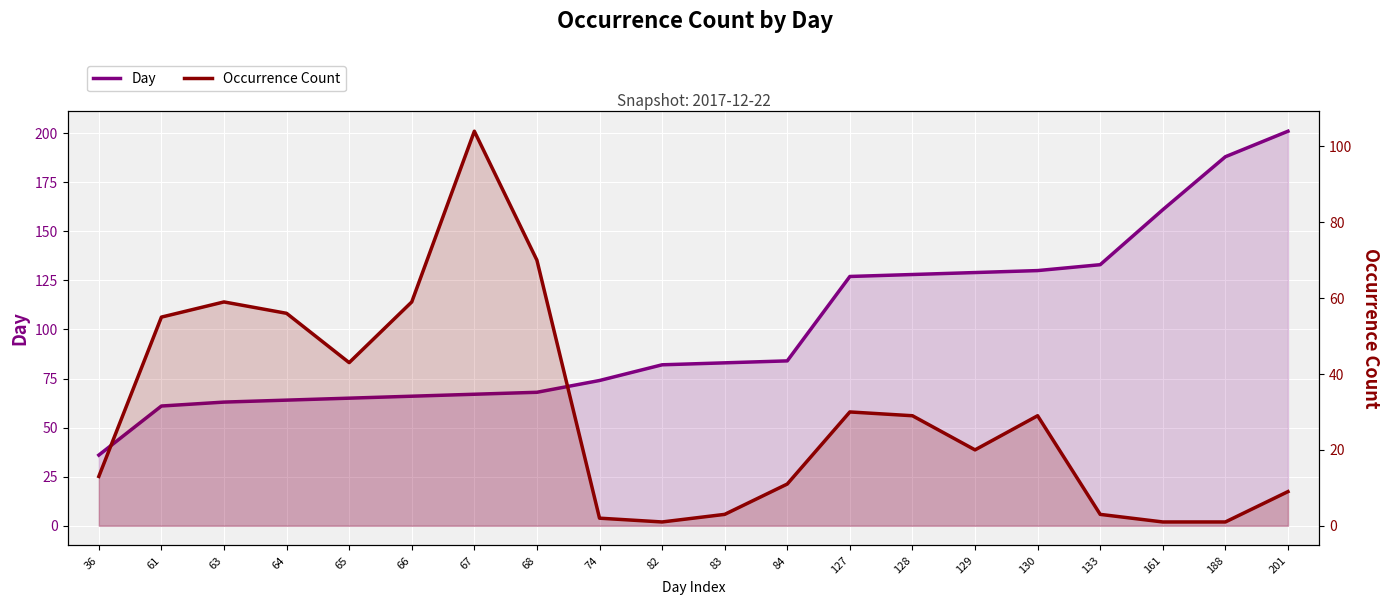

Reading left to right, transcribe all the data shown in this chart.

Day: 36=36	61=61	63=63	64=64	65=65	66=66	67=67	68=68	74=74	82=82	83=83	84=84	127=127	128=128	129=129	130=130	133=133	161=161	188=188	201=201
Occurrence Count: 36=13	61=55	63=59	64=56	65=43	66=59	67=104	68=70	74=2	82=1	83=3	84=11	127=30	128=29	129=20	130=29	133=3	161=1	188=1	201=9